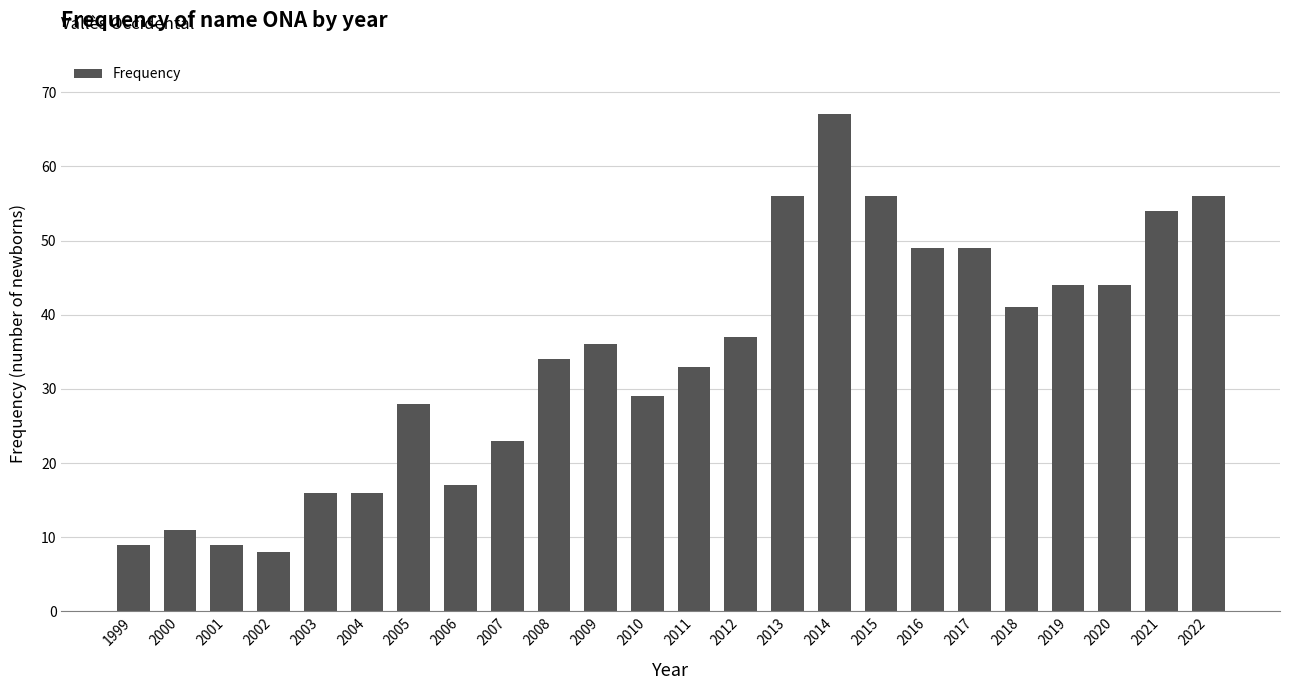

Where is the data nearest to the value 37?

2012